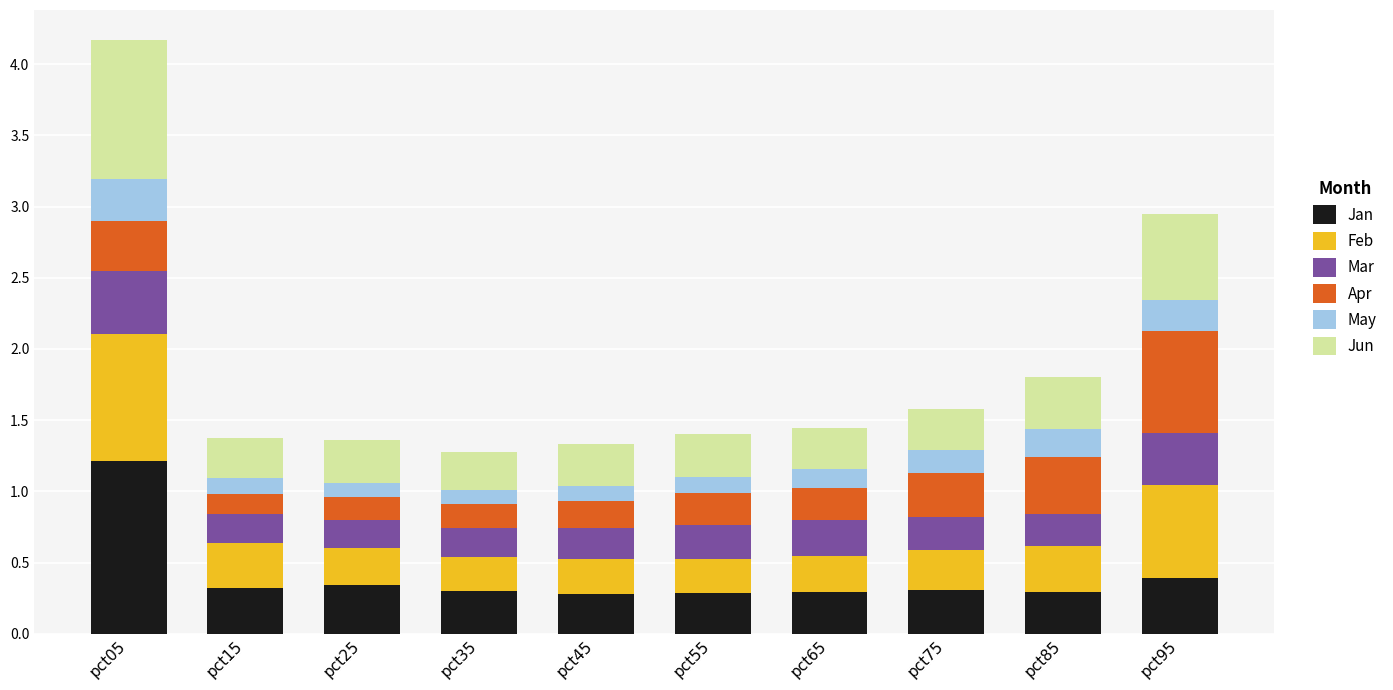

At which category is the sum across all series the highest?

pct05